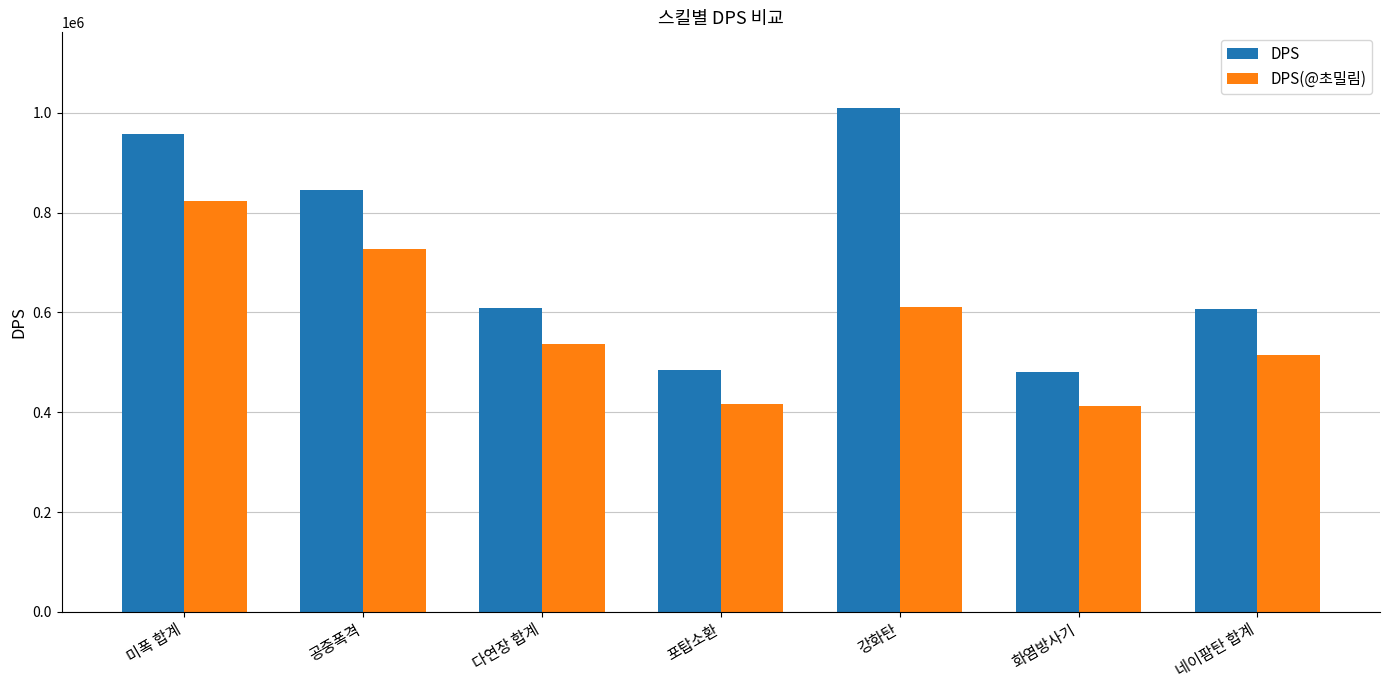

What is the maximum value shown in the chart?

1009928.9